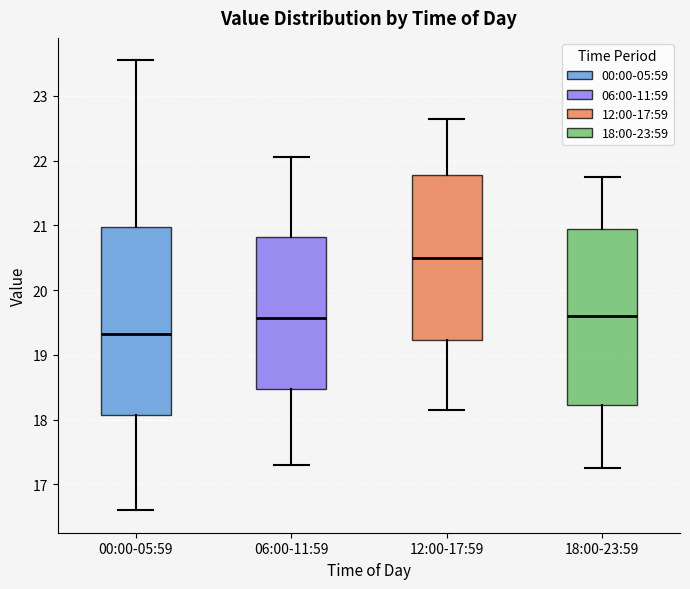

Reading left to right, transcribe this box plot: for each box, give where its median line is, the range the box spans, and where its two whiskers end, as read against the y-axis. The values are not printed on the chart, so give them approximately, as read against the axis.

00:00-05:59: median 19.3, box 18.1 to 21.0, whiskers 16.6 to 23.6
06:00-11:59: median 19.6, box 18.5 to 20.8, whiskers 17.3 to 22.1
12:00-17:59: median 20.5, box 19.2 to 21.8, whiskers 18.2 to 22.7
18:00-23:59: median 19.6, box 18.2 to 21.0, whiskers 17.3 to 21.8